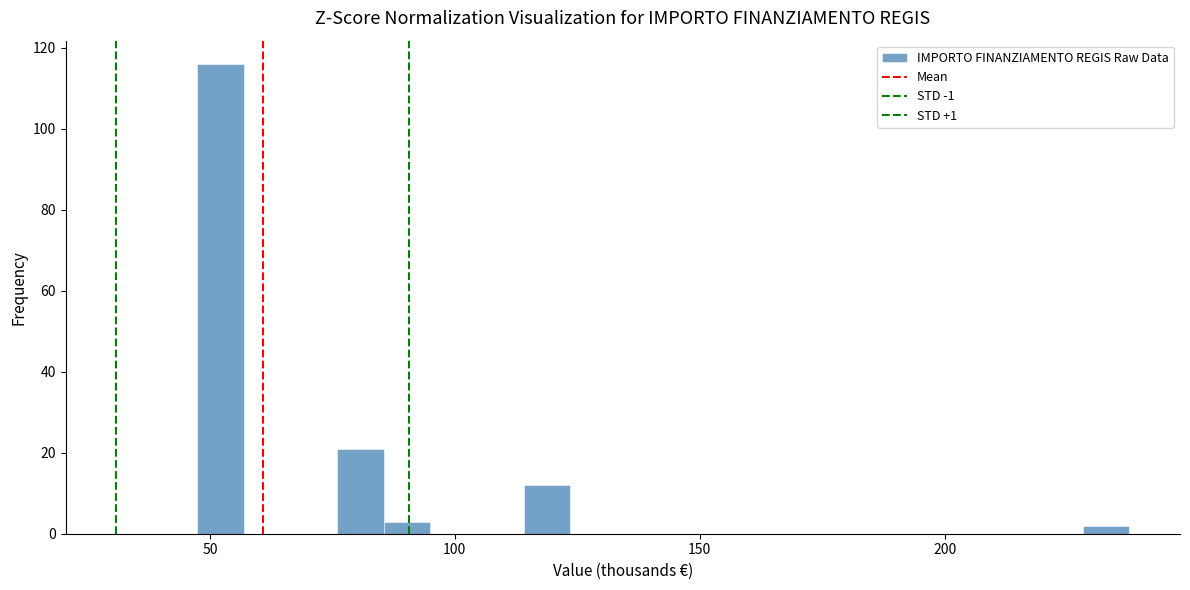

Around what value on the x-axis is the tallest bar? Give the approximate position of its centre, as read against the axis.

50